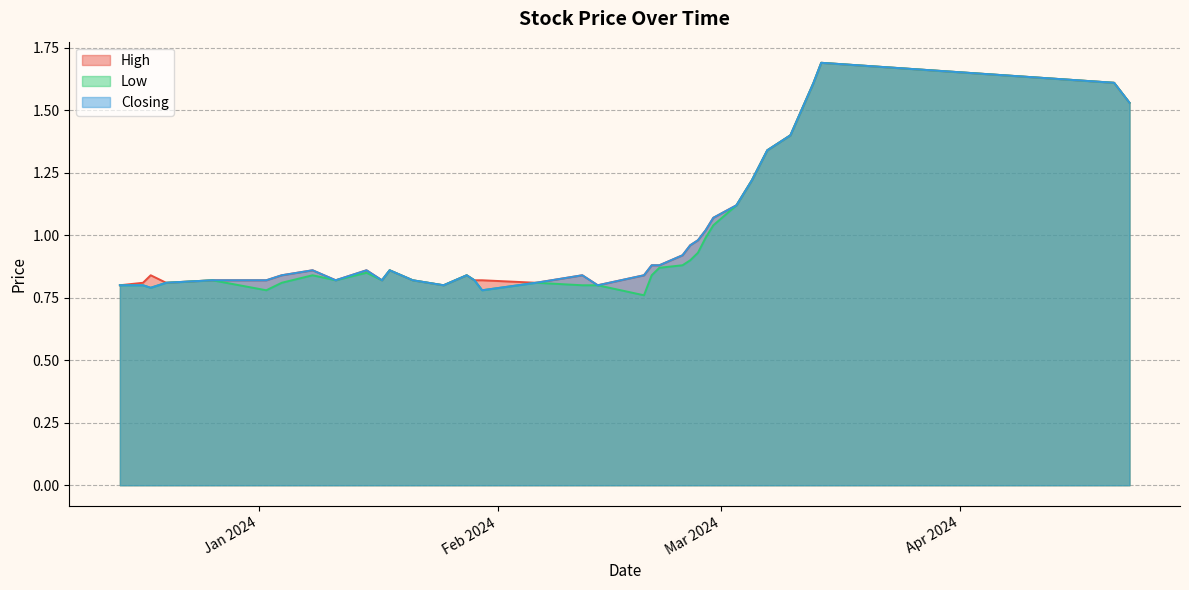

The value of High at 22/02/2024 is 0.9. True or false?

True